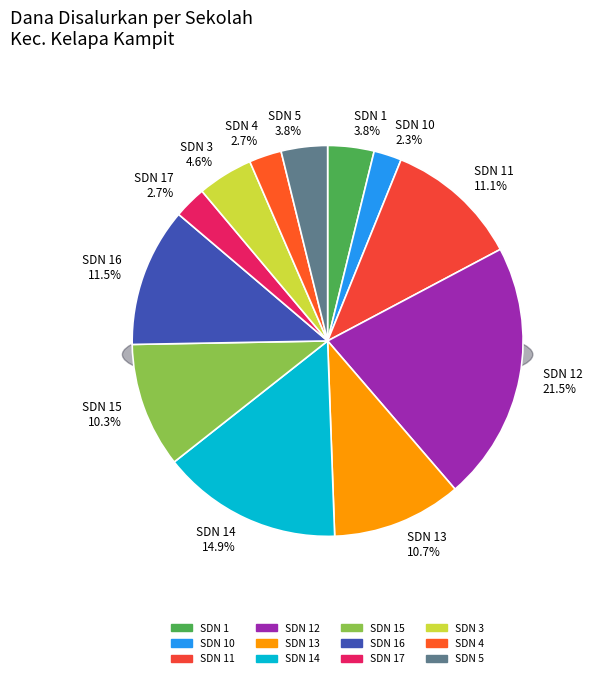

Rank the categories by value from lowest to highest.

SD NEGERI 10 KELAPA KAMPIT, SD NEGERI 17 KELAPA KAMPIT, SD NEGERI 4 KELAPA KAMPIT, SD NEGERI 1 KELAPA KAMPIT, SD NEGERI 5 KELAPA KAMPIT, SD NEGERI 3 KELAPA KAMPIT, SD NEGERI 15 KELAPA KAMPIT, SD NEGERI 13 KELAPA KAMPIT, SD NEGERI 11 KELAPA KAMPIT, SD NEGERI 16 KELAPA KAMPIT, SD NEGERI 14 KELAPA KAMPIT, SD NEGERI 12 KELAPA KAMPIT